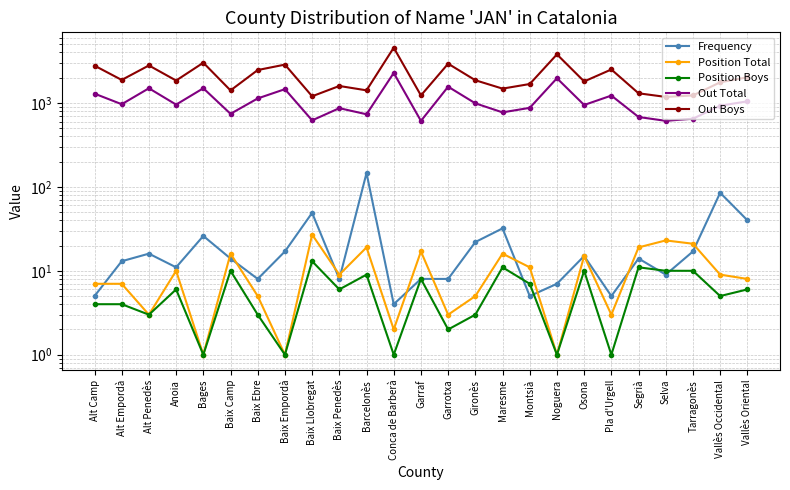

What is the label of the 4th point from the left?

Anoia